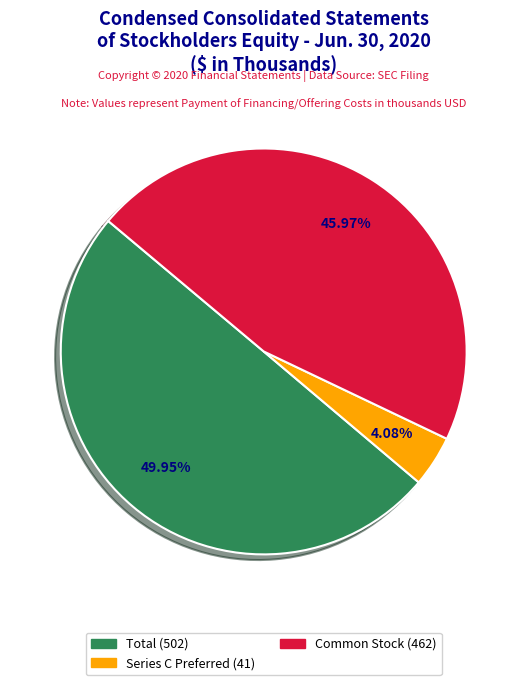

How many segments does this pie chart have?

3